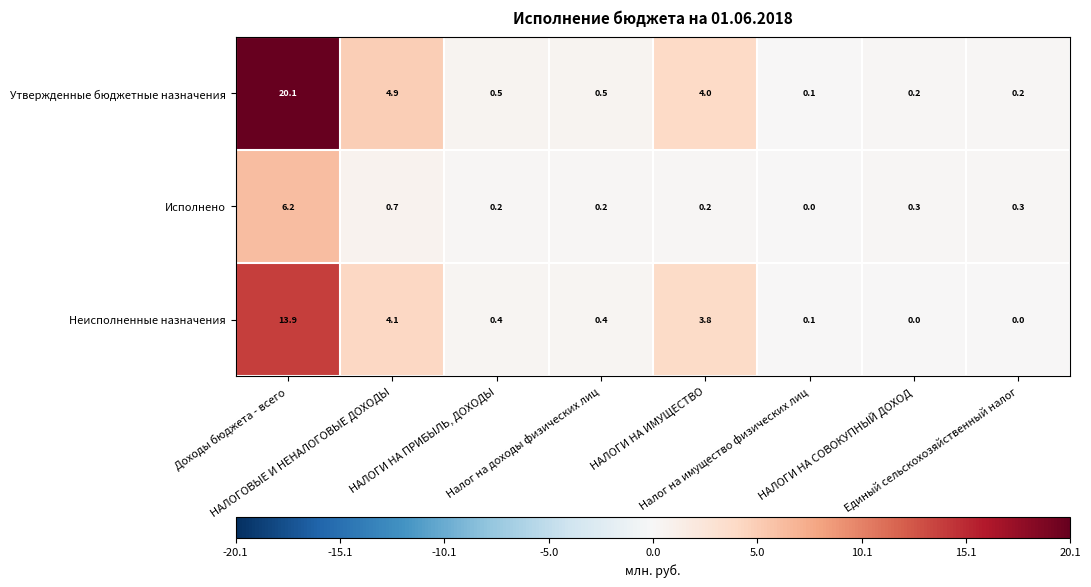

At how many categories does at least one series exceed 8?

1